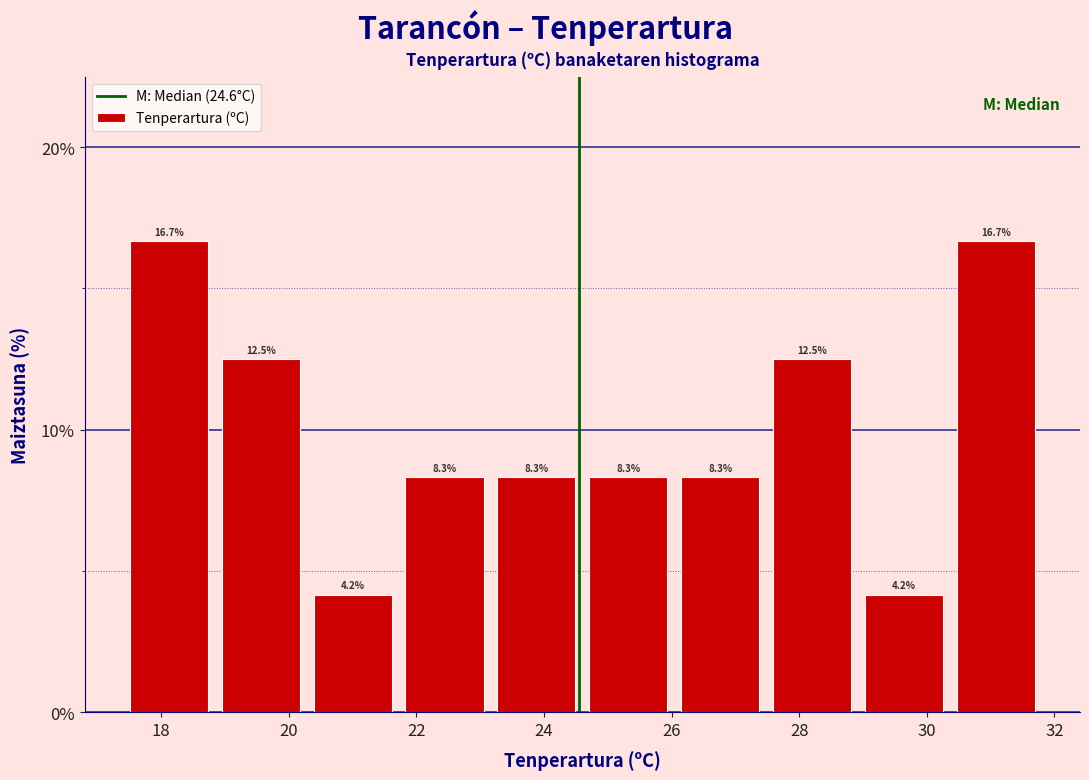

Reading left to right, transcribe this chart: for each bar, give the range it covers on the x-axis and its height. The bar edges are not printed on the chart, so give them approximately, as read against the axis.

17.40 to 18.84: 16.7
18.84 to 20.28: 12.5
20.28 to 21.72: 4.2
21.72 to 23.16: 8.3
23.16 to 24.60: 8.3
24.60 to 26.04: 8.3
26.04 to 27.48: 8.3
27.48 to 28.92: 12.5
28.92 to 30.36: 4.2
30.36 to 31.80: 16.7